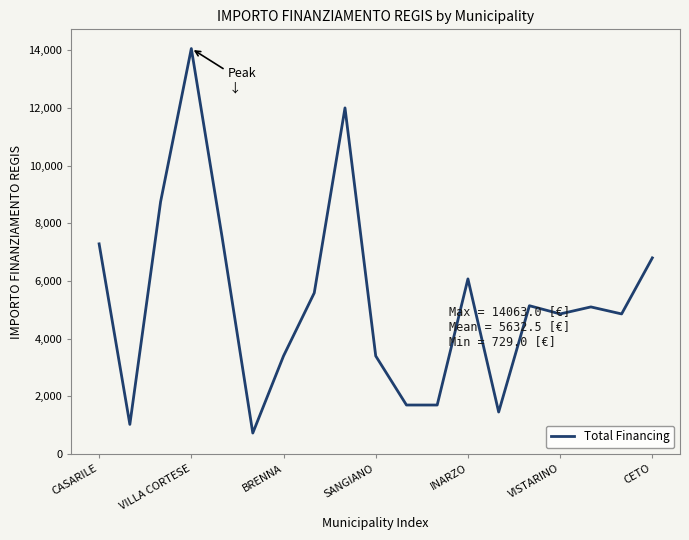

What is the minimum value shown in the chart?

729